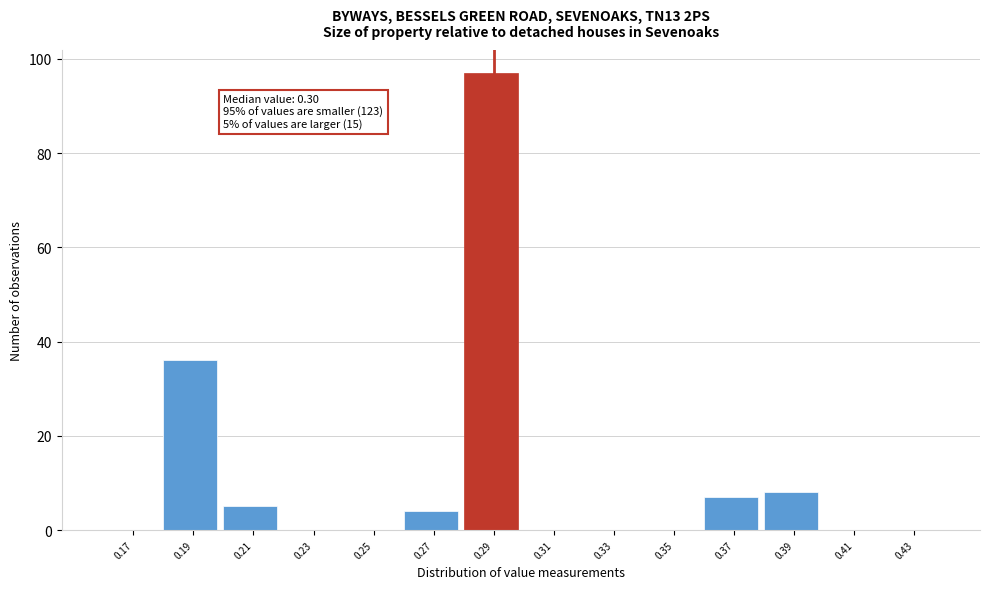

Reading left to right, extract all data points from this chart.

0.17=0	0.19=36	0.21=5	0.23=0	0.25=0	0.27=4	0.29=97	0.31=0	0.33=0	0.35=0	0.37=7	0.39=8	0.41=0	0.43=0